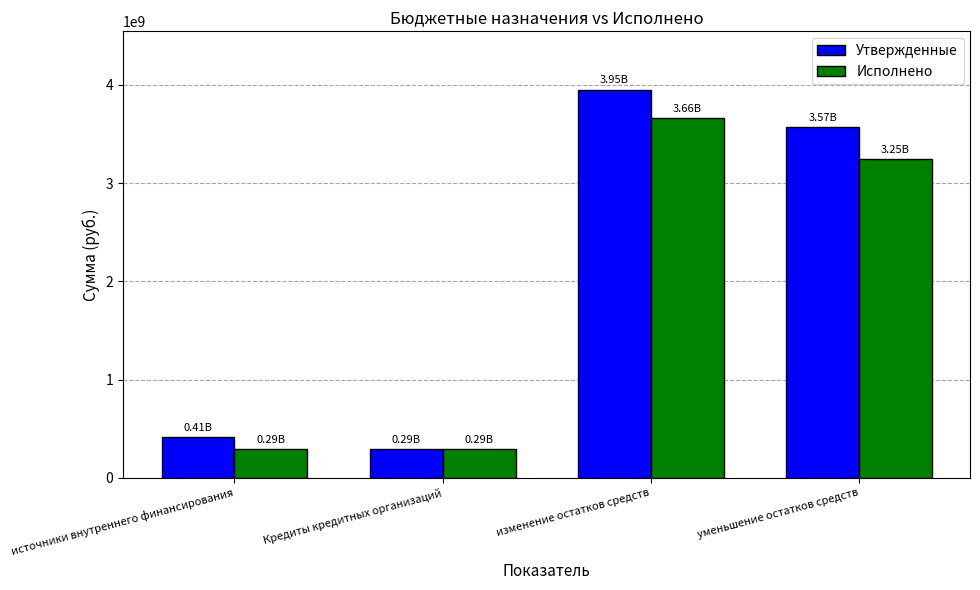

How many groups of bars are there?

4